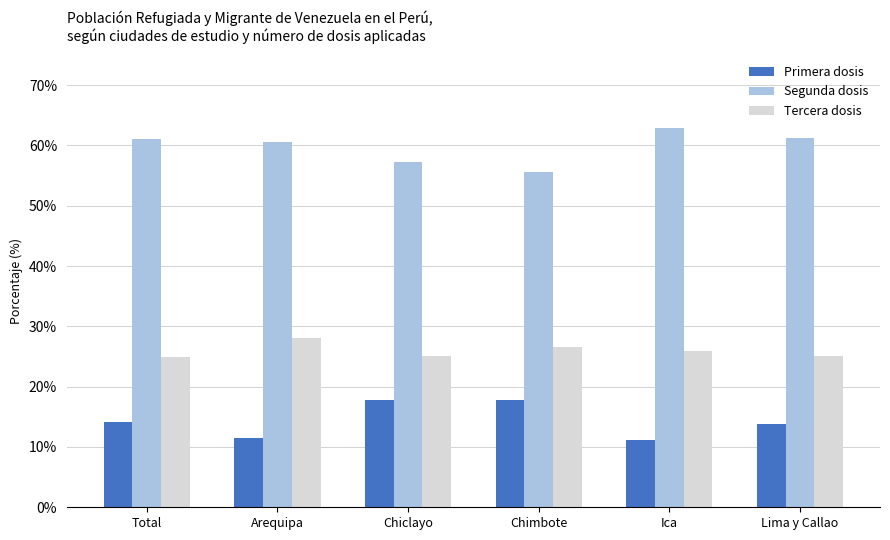

What is the average value of the Segunda dosis series?

59.7